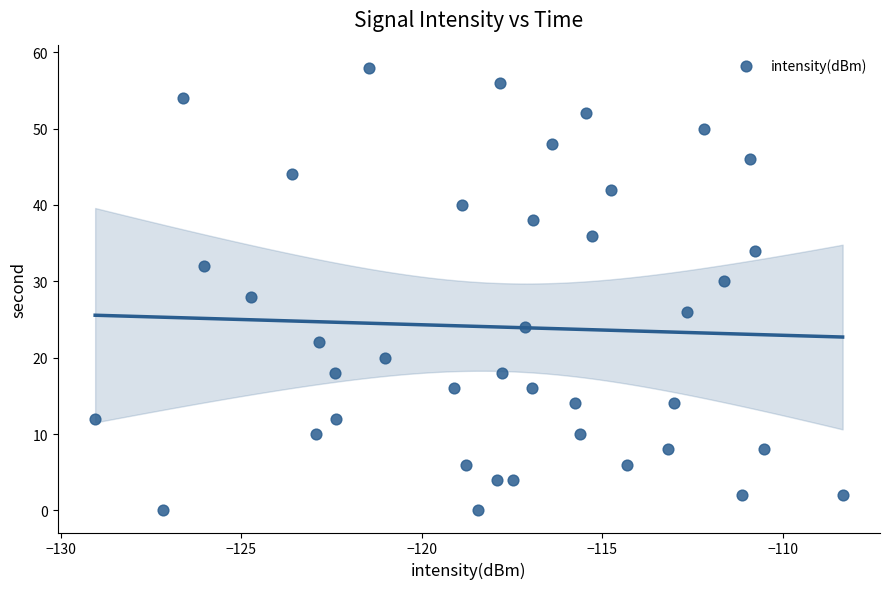

What is the range of Y values (max minus min)?

58